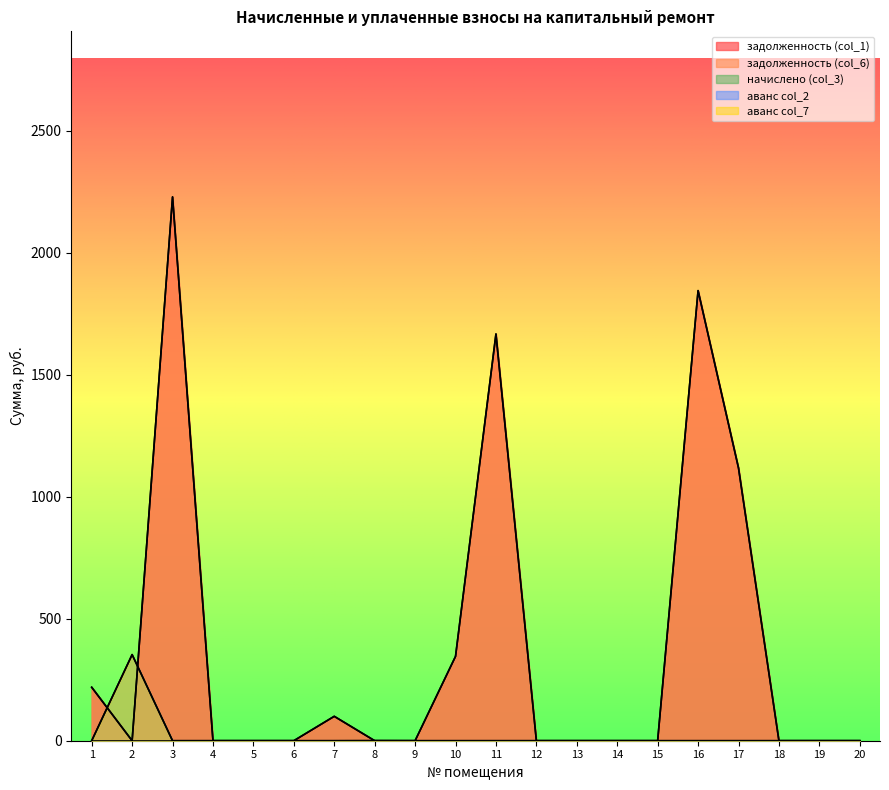

Does the chart display data point markers on the line(s)?

No